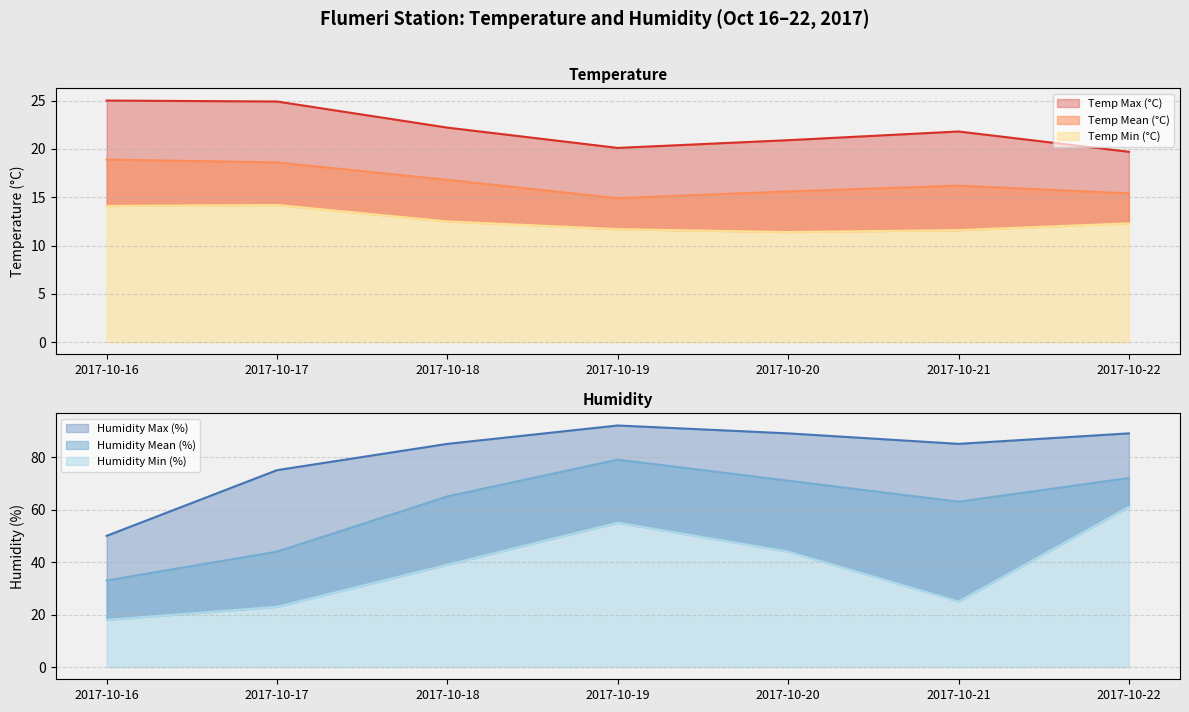

True or false: Humidity Max (%) has more than 1 points higher than both neighbors.

False